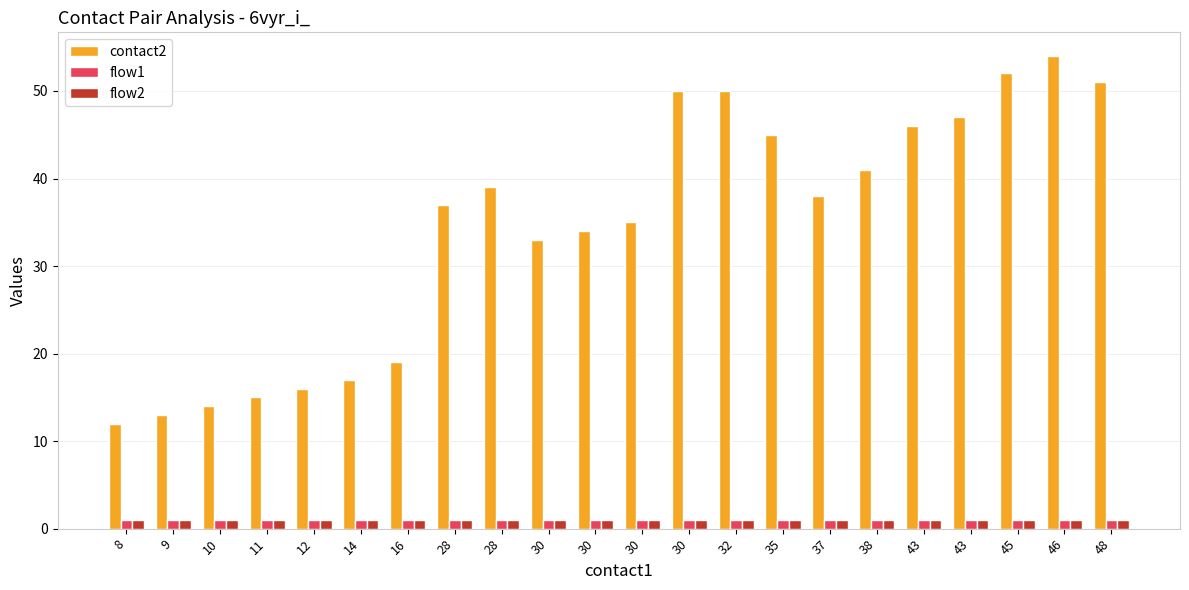

How many groups of bars are there?

22